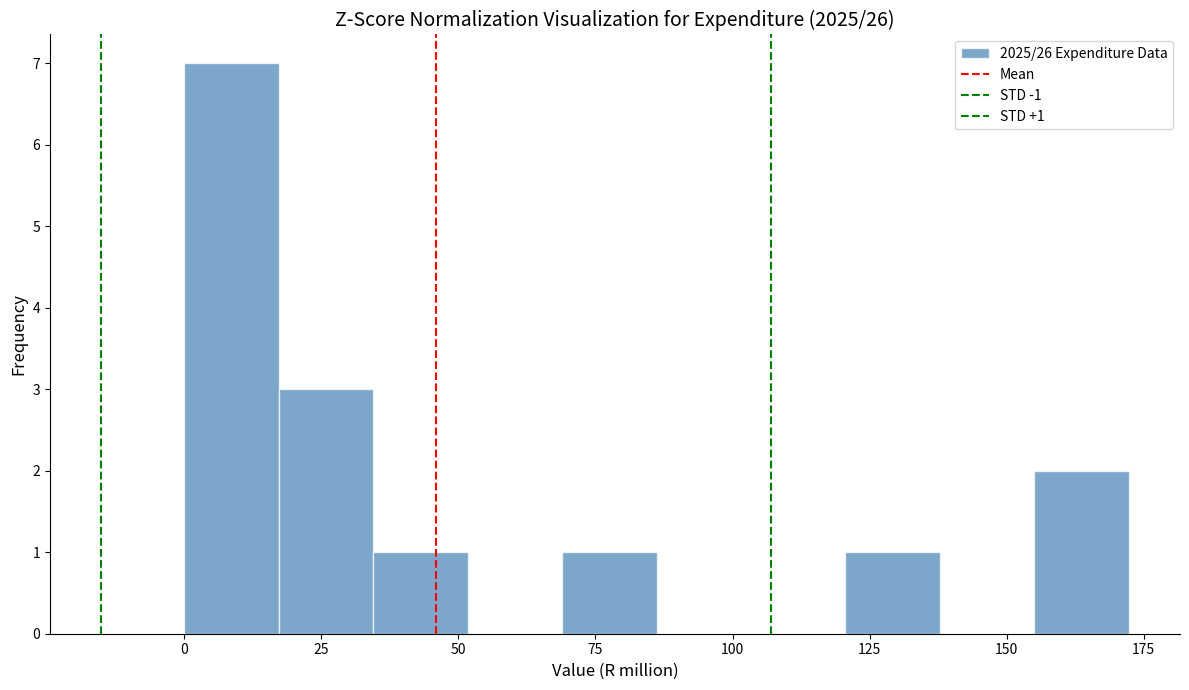

Read against the x-axis, roughly where is the centre of the tallest bar?

10